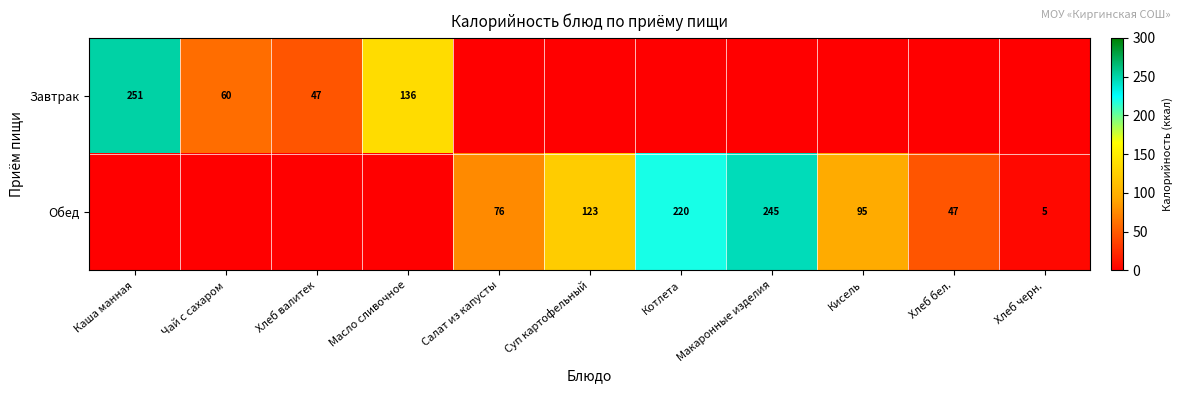

What is the difference between the Завтрак values at Каша манная and Чай с сахаром?

191